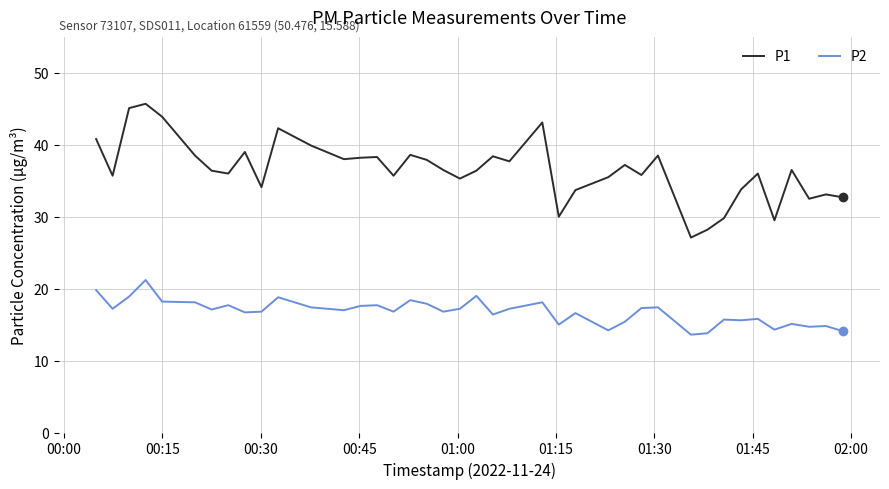

True or false: P2 and P1 cross at least once.

False